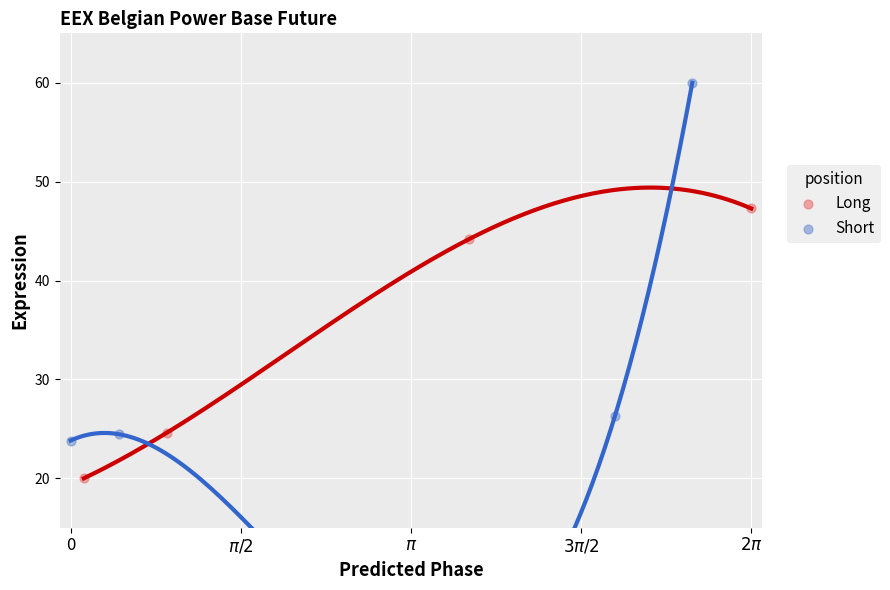

What are all the series names shown in the legend?

Long, Short